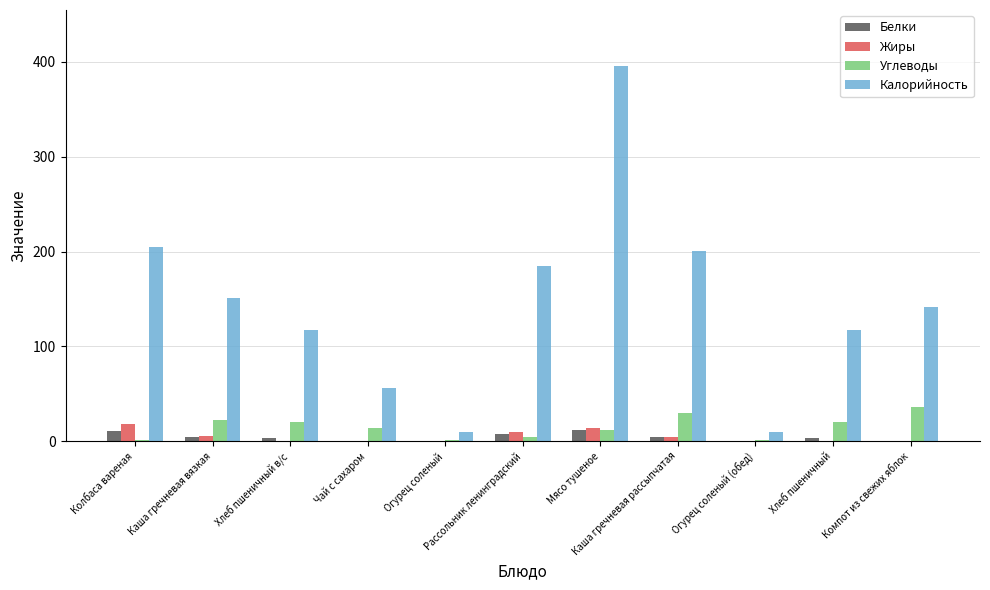

Is it true that Углеводы equals 1.2 at Колбаса вареная?

True